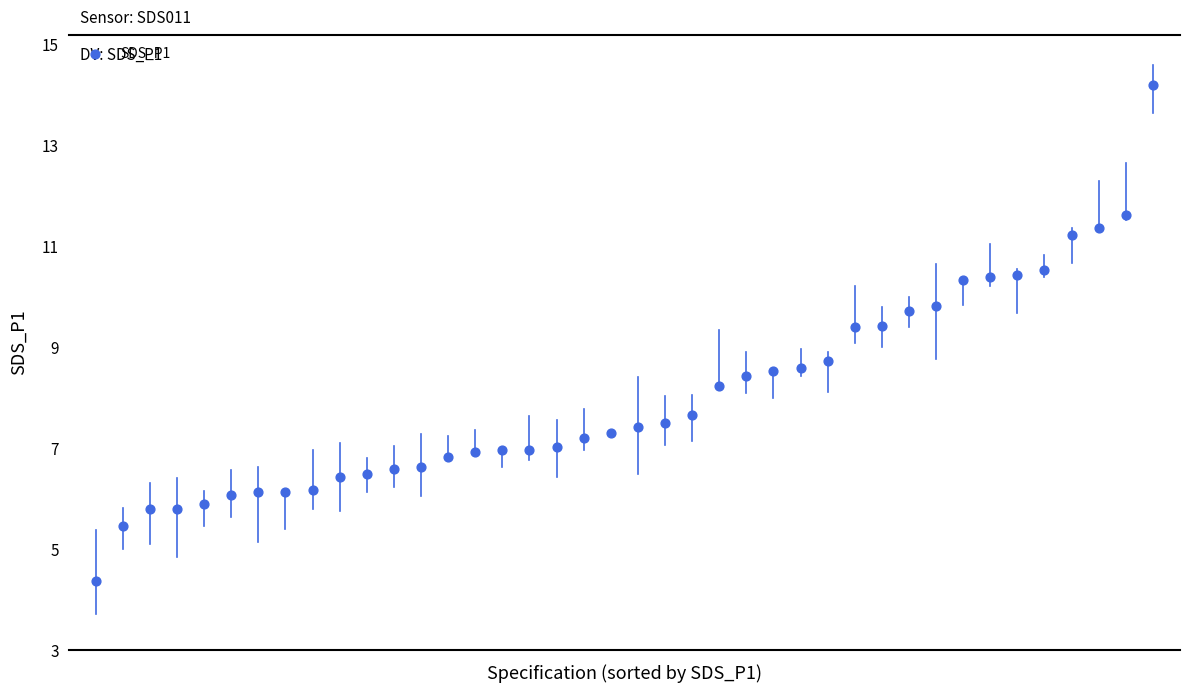

What is the range of Y values (max minus min)?

9.8